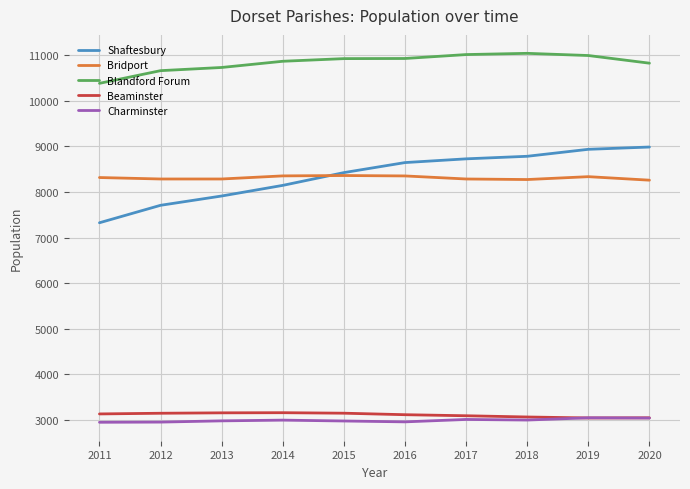

Is it true that Bridport equals 8284 at 2013?

True